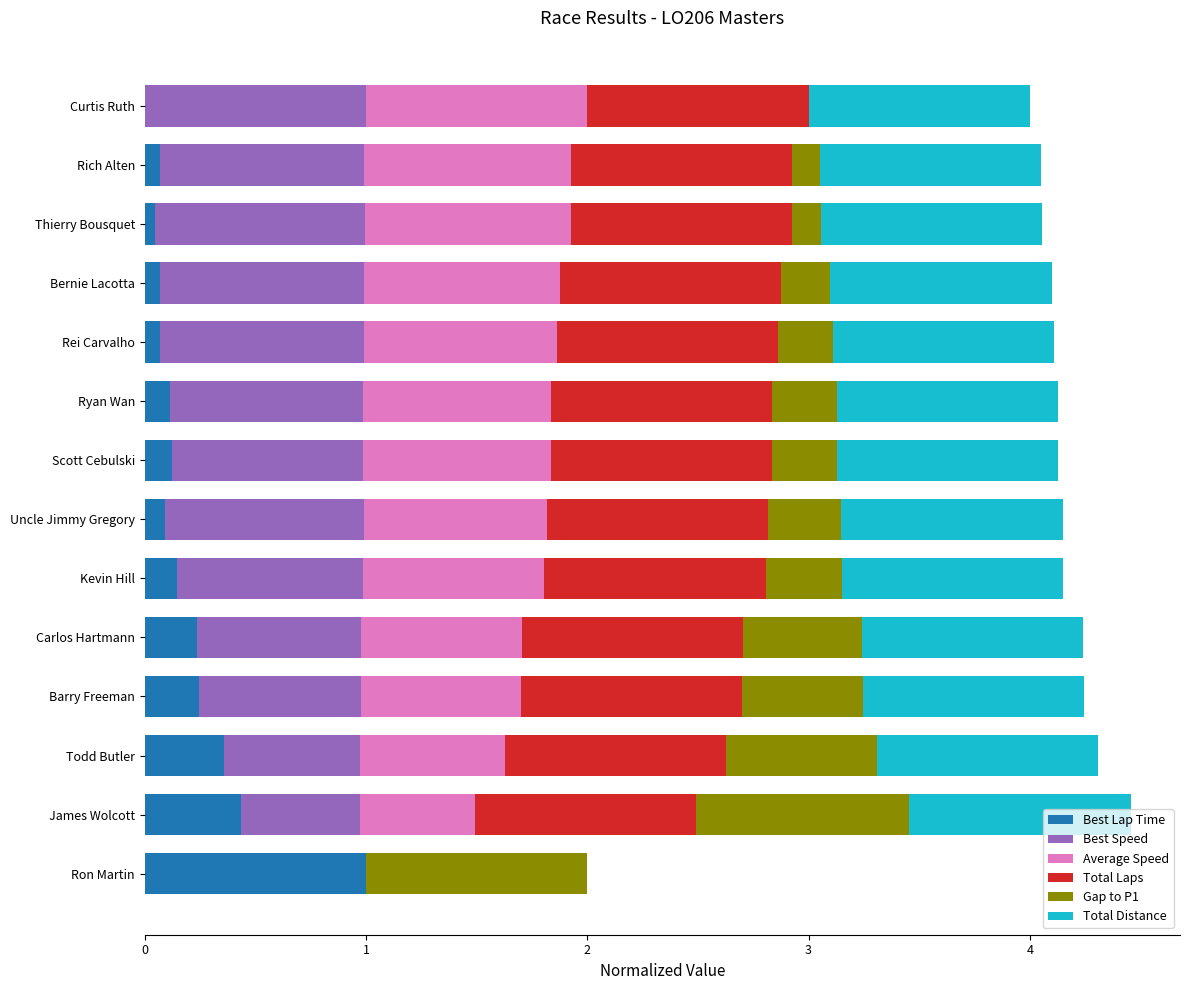

What is the highest value of the Best Lap Time series?

1.0